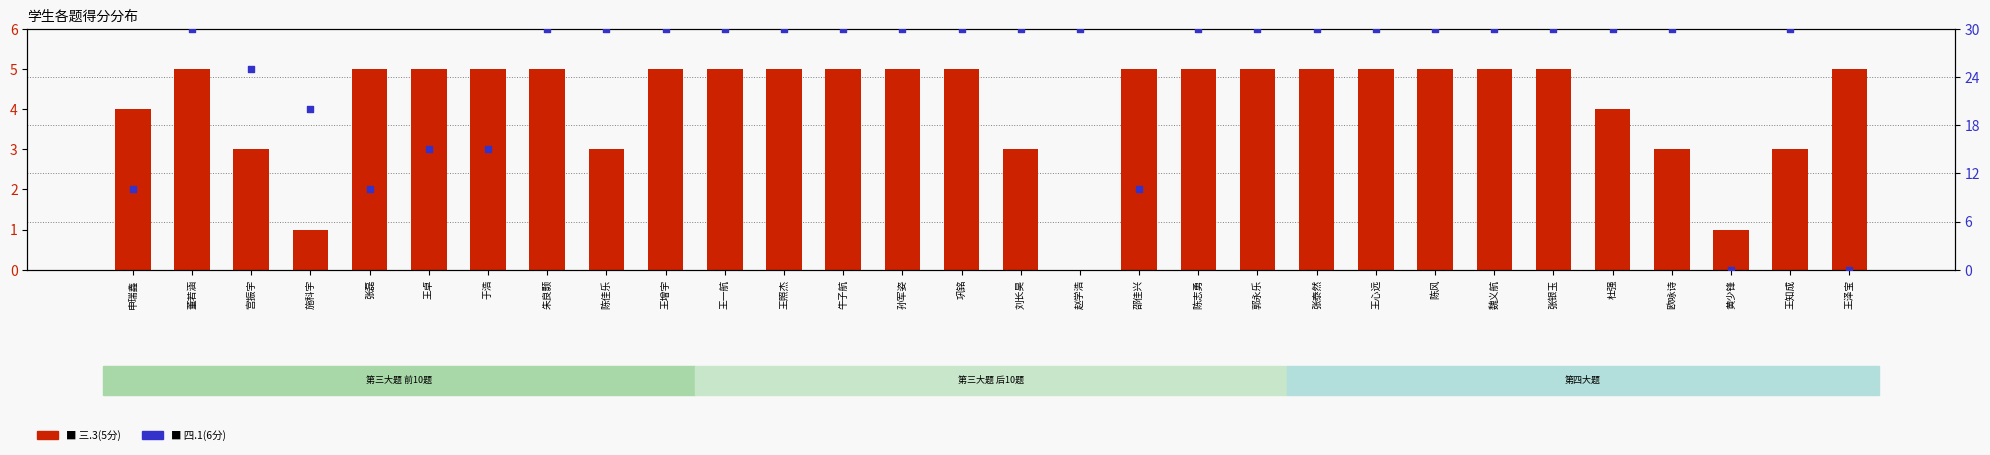

What is the total value across all series at 施科宇?

21